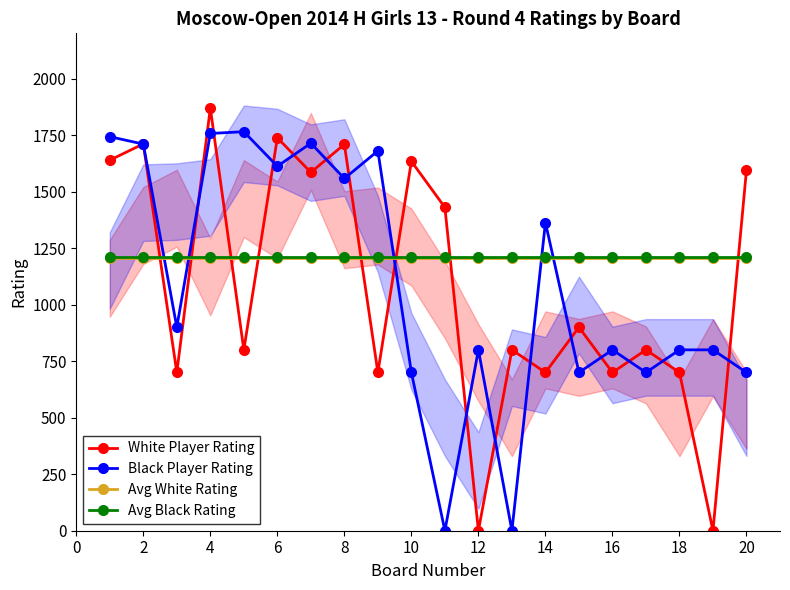

Which series has the largest range (max minus min)?

White Player Rating